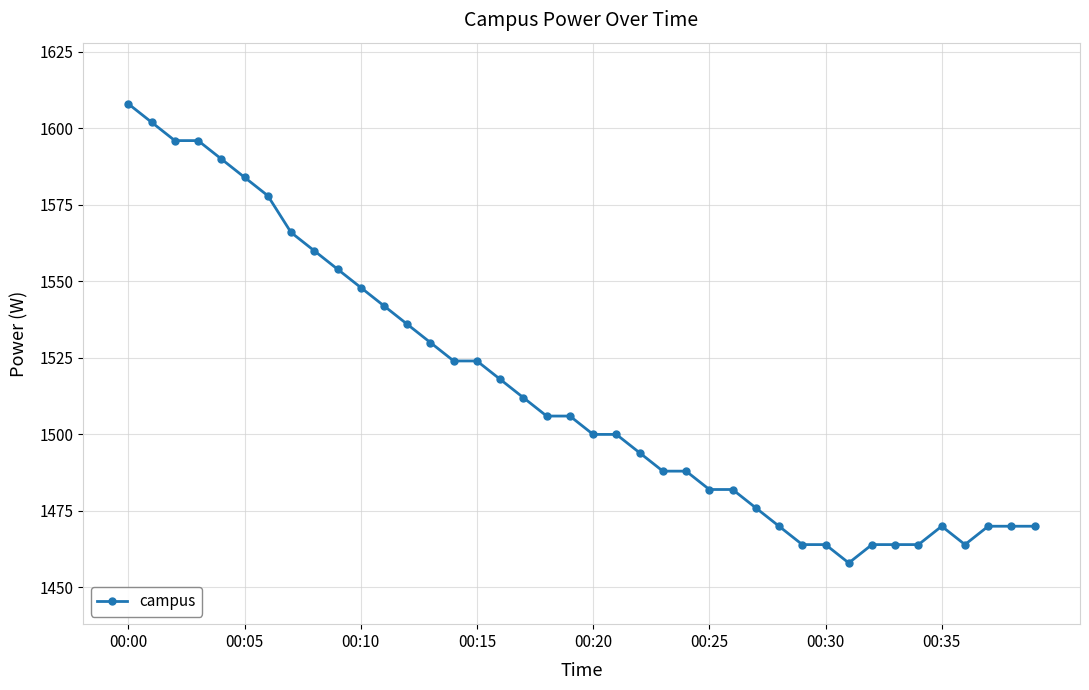

What is the greatest value displayed?

1608